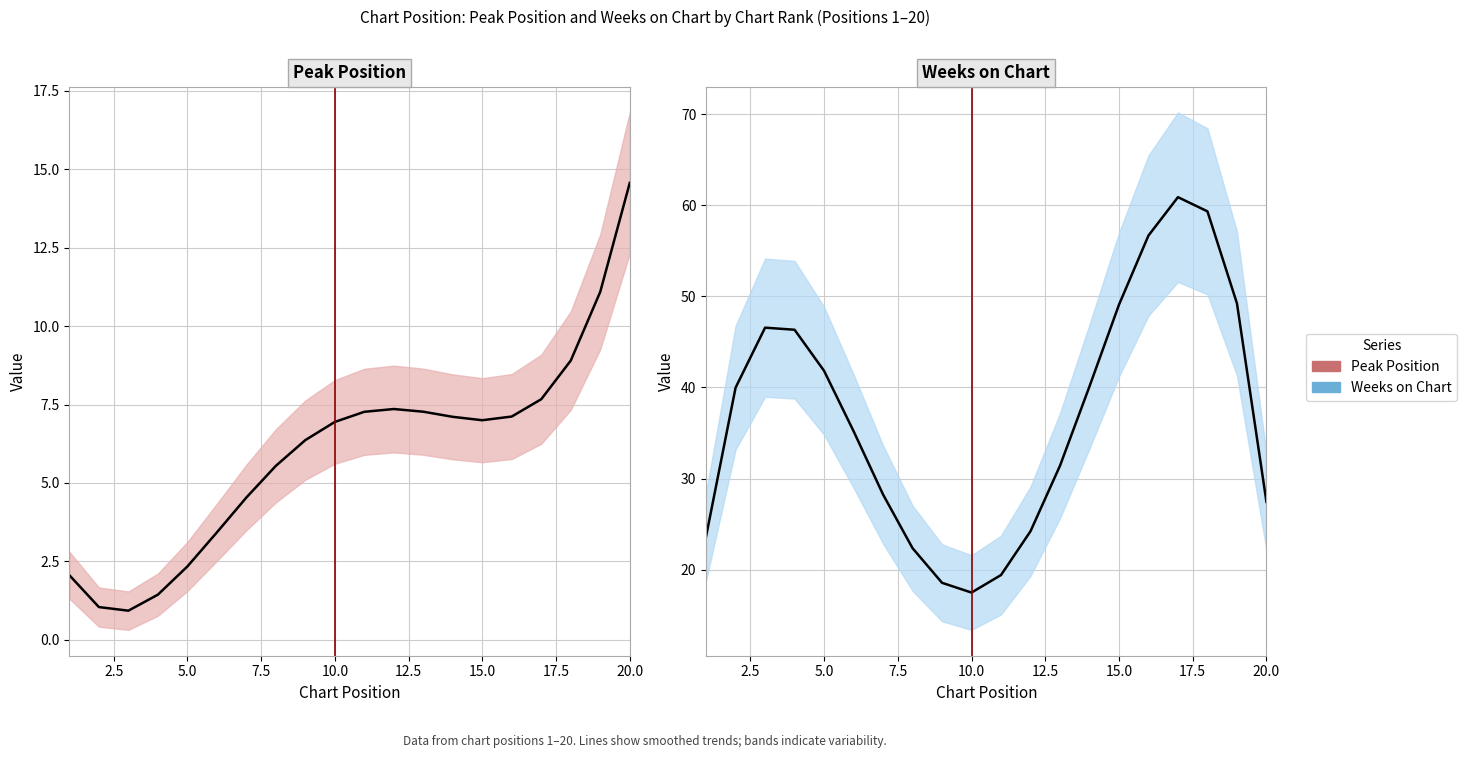

What is the sum of all Peak Position values?

120.0